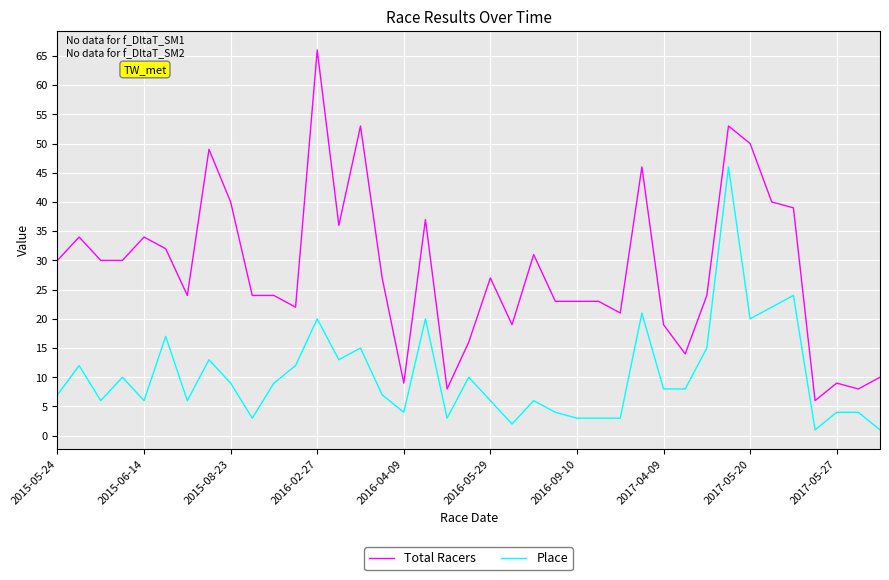

Which series has the largest total across all categories?

Total Racers